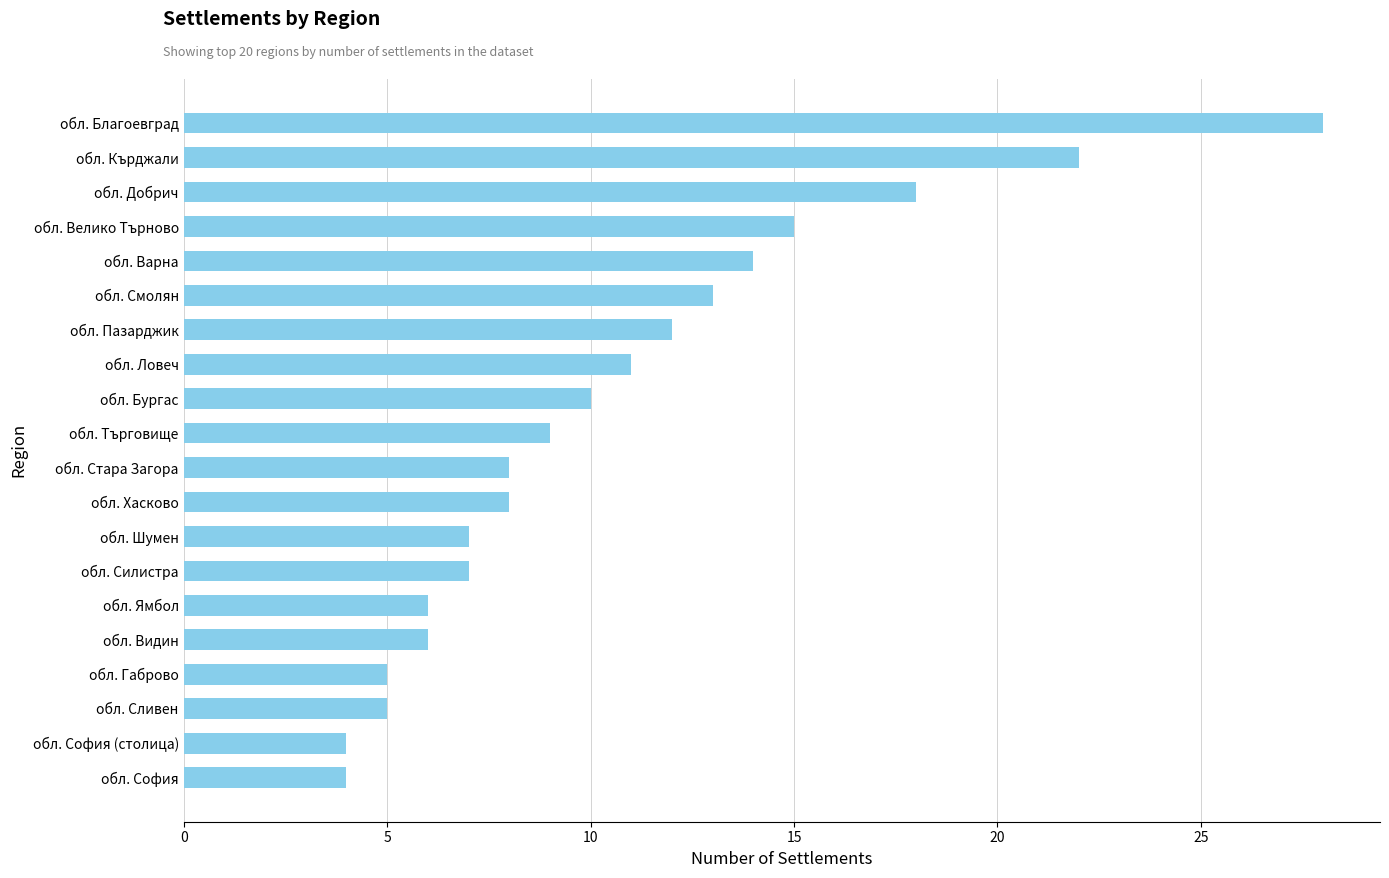

Between обл. Видин and обл. Варна, which is larger?

обл. Варна